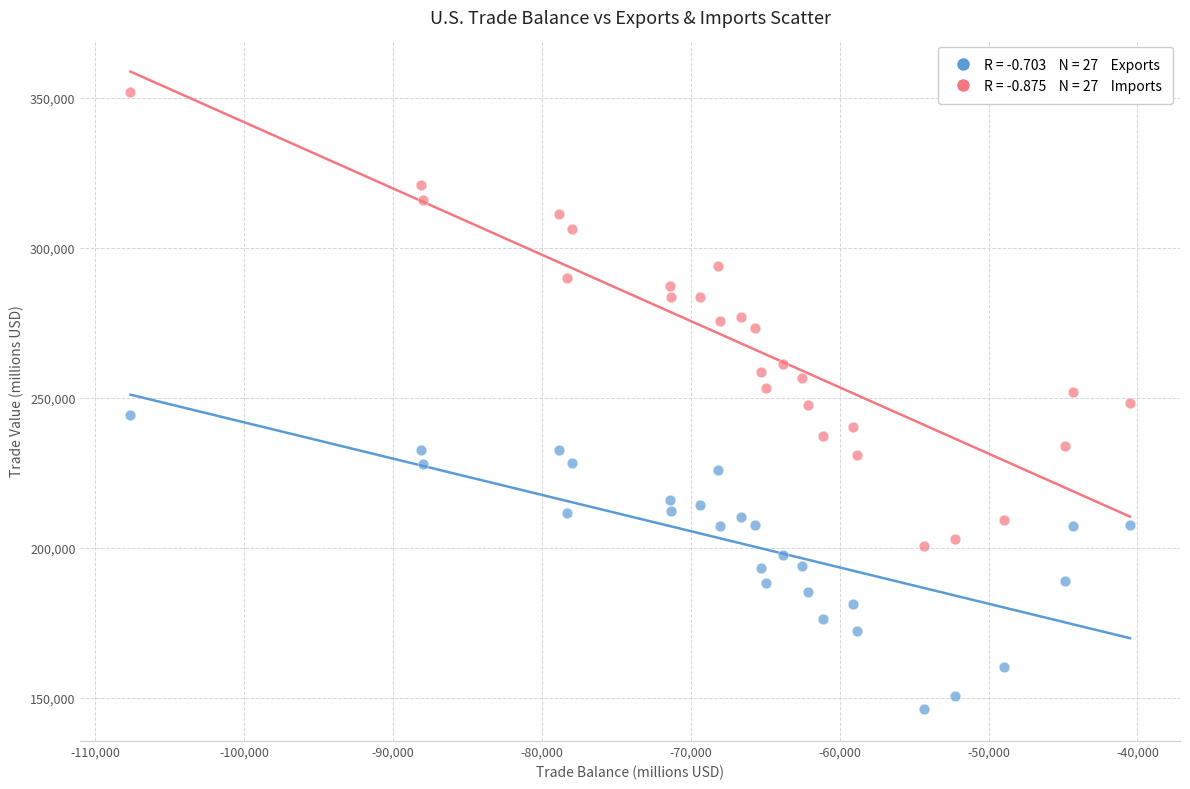

Across all data points, what is the range of Y values (max minus min)?

205514